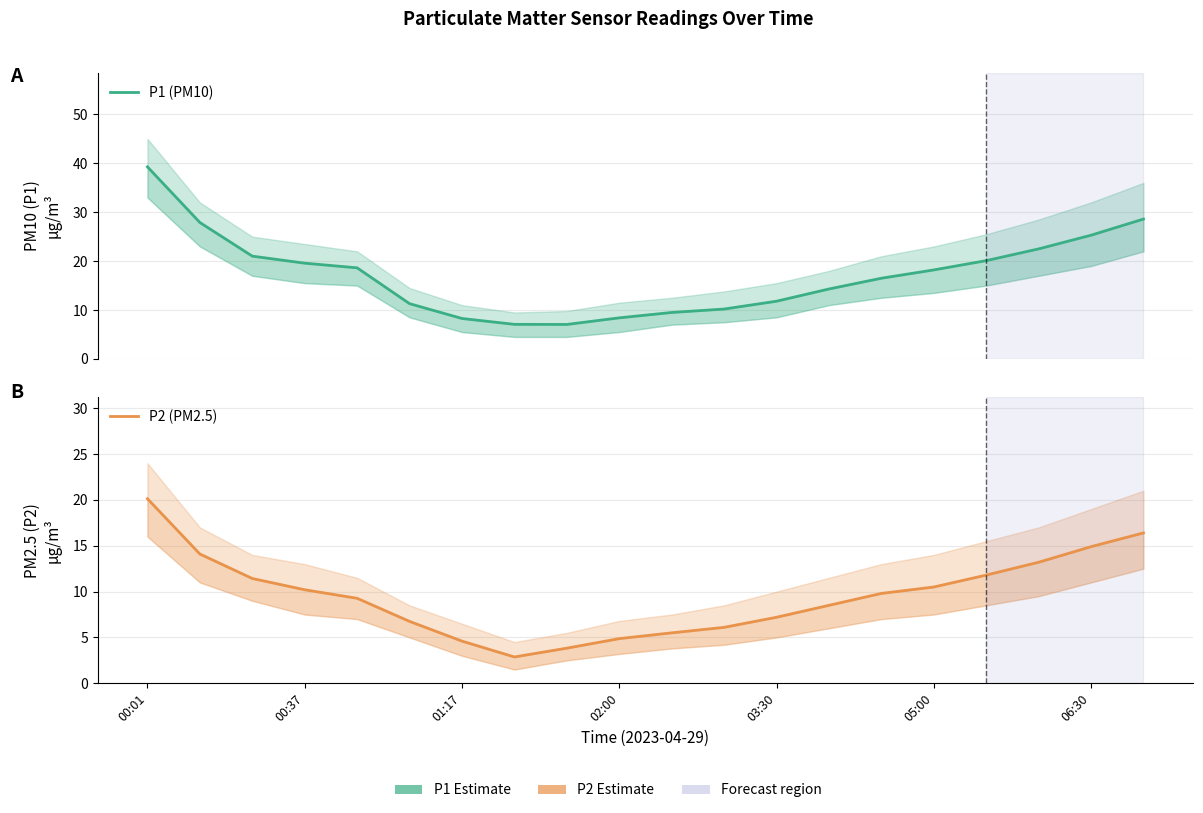

What is the minimum value for P2 (PM2.5)?

2.9